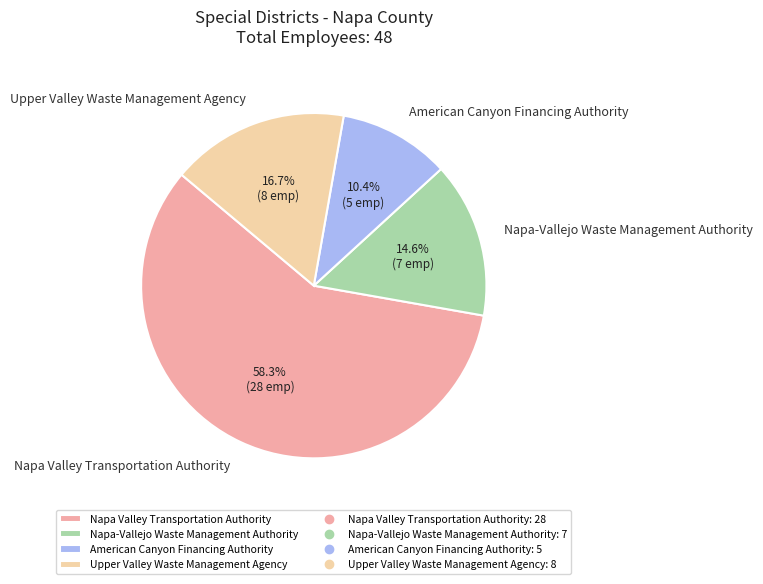

What portion of the pie excludes Napa Valley Transportation Authority?

41.7%